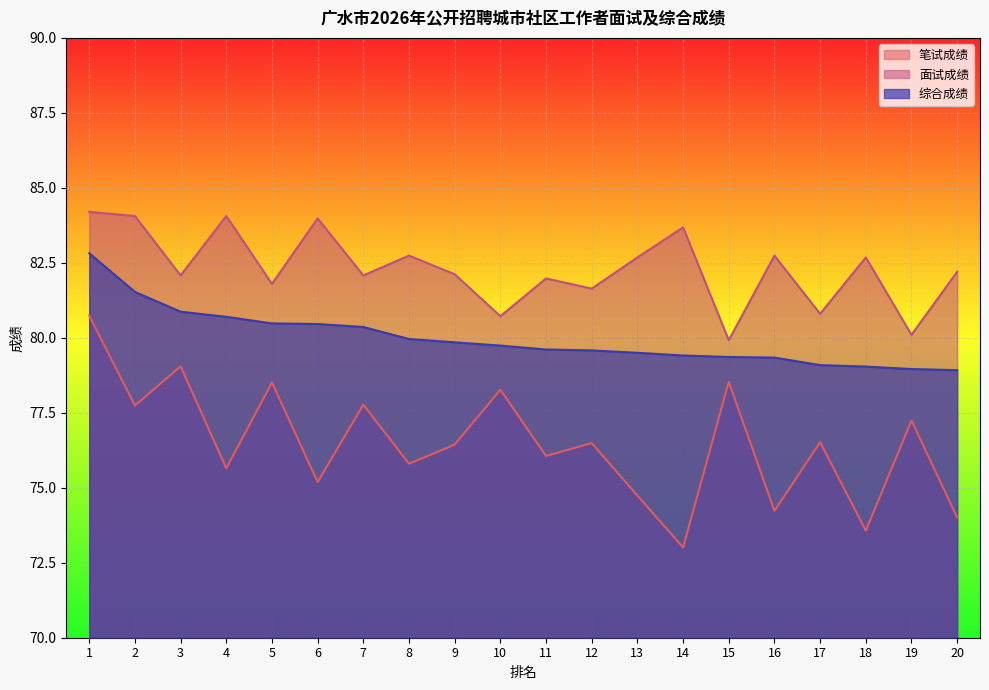

True or false: 综合成绩 has more than 0 points higher than both neighbors.

False